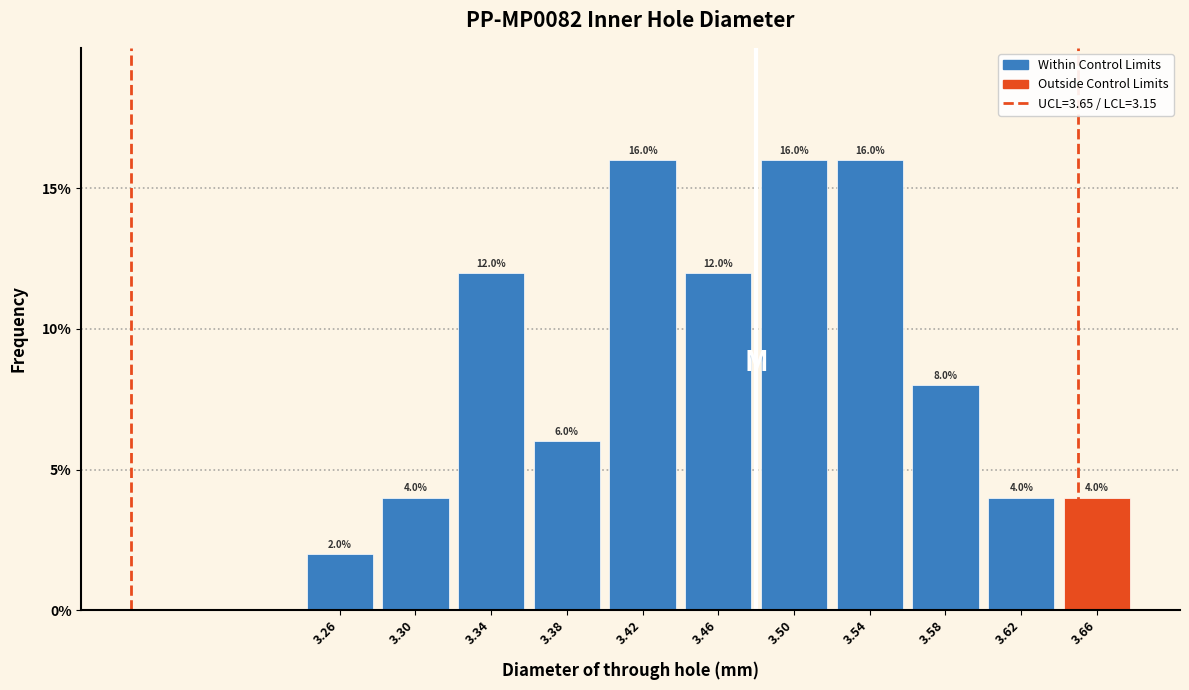

Reading left to right, transcribe this chart: for each bar, give the range it covers on the x-axis and its height.

3.24 to 3.28: 2.0
3.28 to 3.32: 4.0
3.32 to 3.36: 12.0
3.36 to 3.40: 6.0
3.40 to 3.44: 16.0
3.44 to 3.48: 12.0
3.48 to 3.52: 16.0
3.52 to 3.56: 16.0
3.56 to 3.60: 8.0
3.60 to 3.64: 4.0
3.64 to 3.68: 4.0